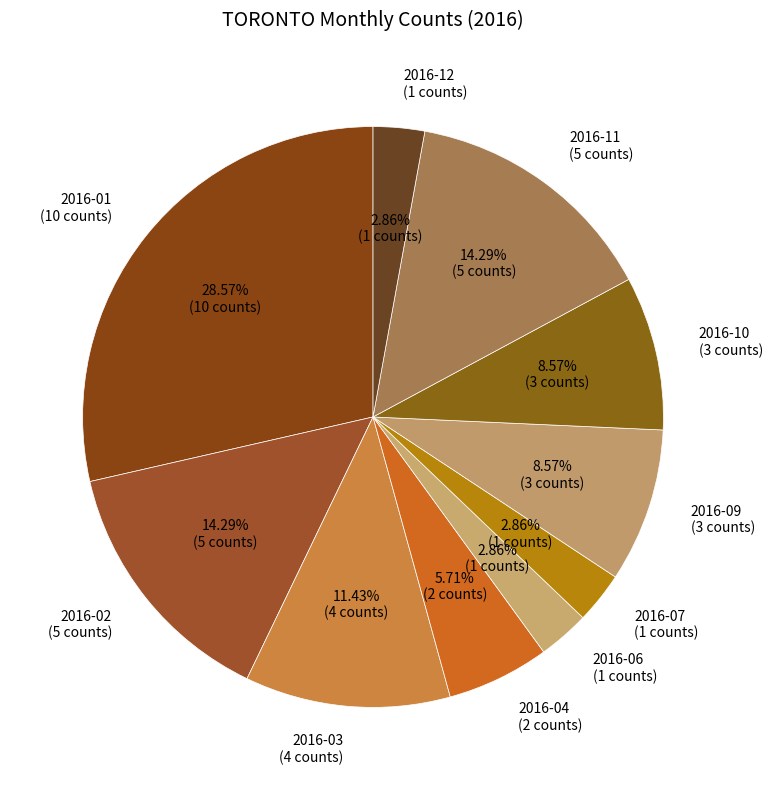

Which slice is the largest?

2016-01 (10 counts)